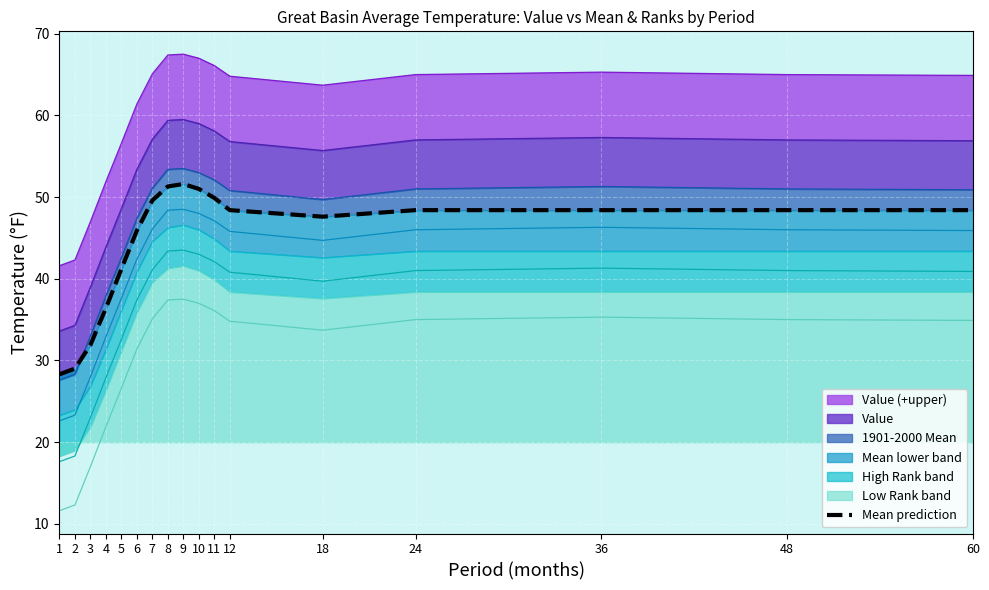

List the labels in order of value, largest first.

9, 8, 10, 11, 7, 12, 24, 36, 48, 60, 18, 6, 5, 4, 3, 2, 1